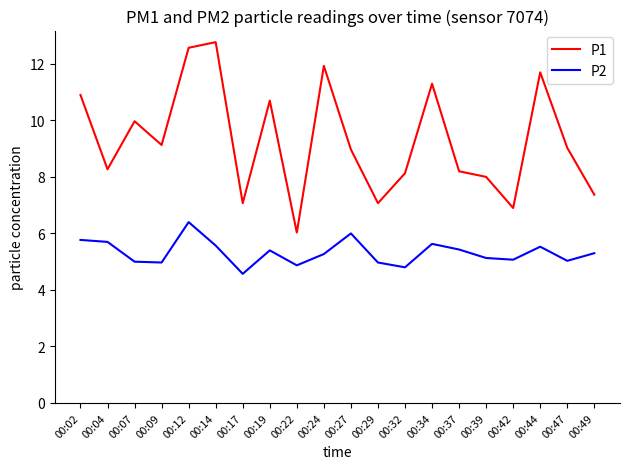

Rank the series at 00:42 from highest to lowest value.

P1, P2